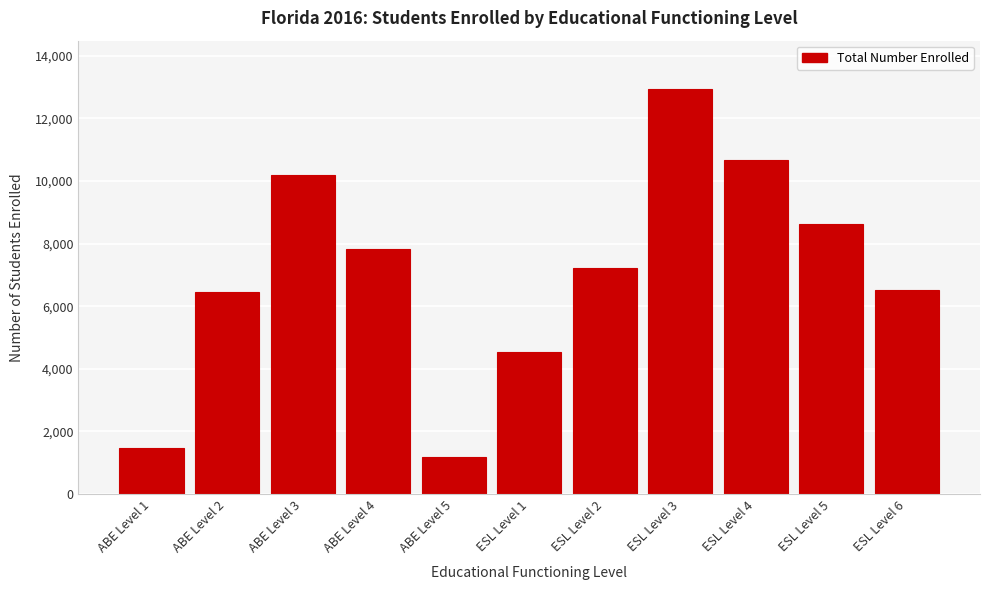

Reading right to left, extract all data points from this chart.

ESL Level 6=6521	ESL Level 5=8631	ESL Level 4=10667	ESL Level 3=12930	ESL Level 2=7234	ESL Level 1=4536	ABE Level 5=1194	ABE Level 4=7837	ABE Level 3=10194	ABE Level 2=6451	ABE Level 1=1465